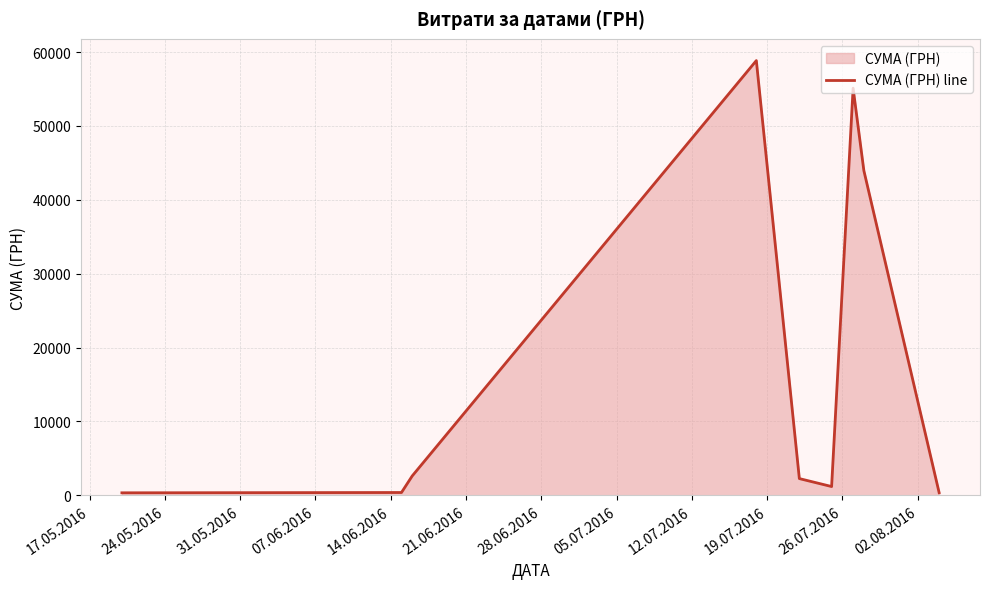

What is the greatest value displayed?

58840.0